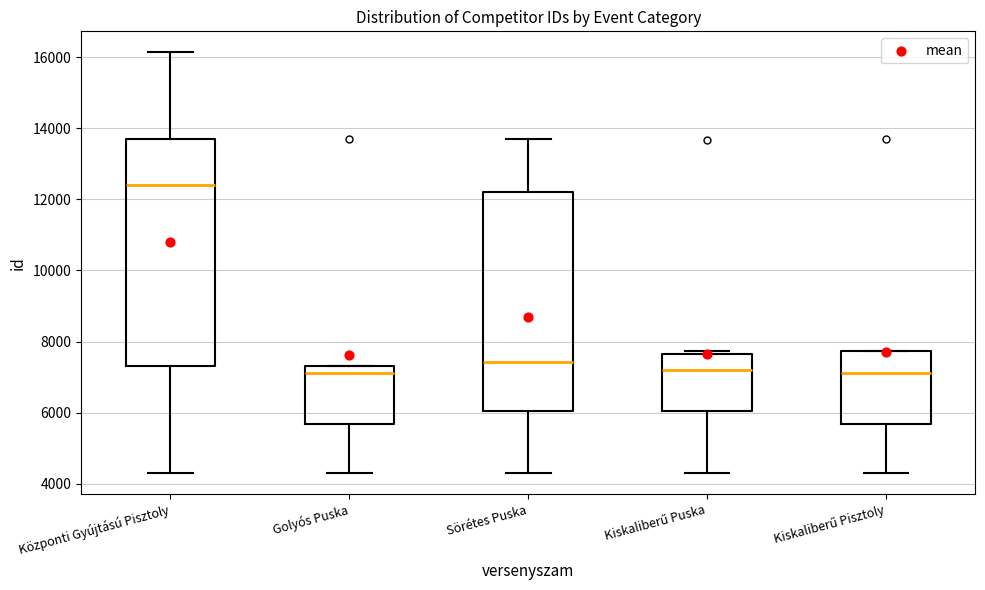

Which box has the highest median line?

Központi Gyújtású Pisztoly